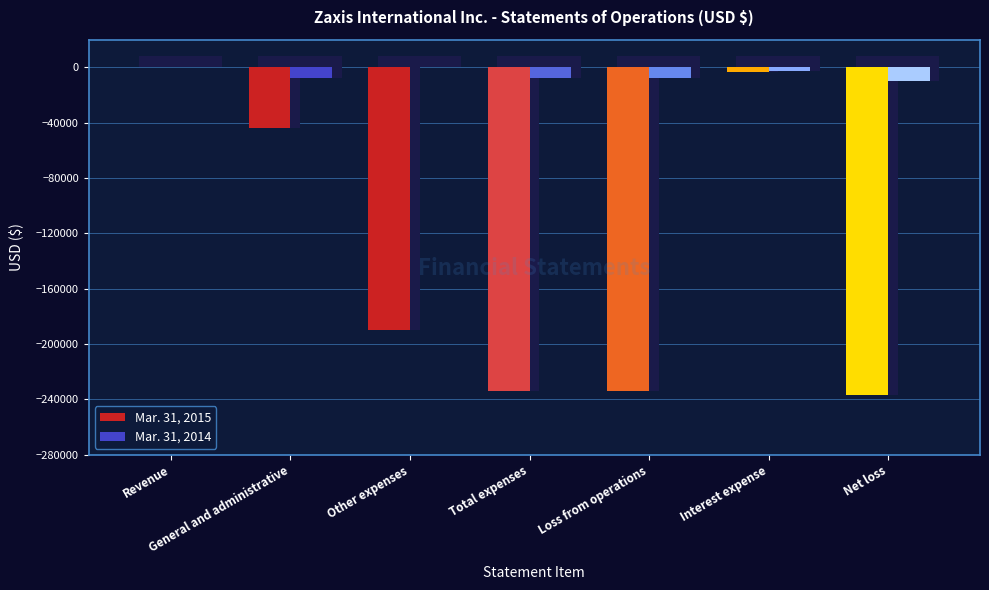

How many data points in Mar. 31, 2015 are above -190000?

3